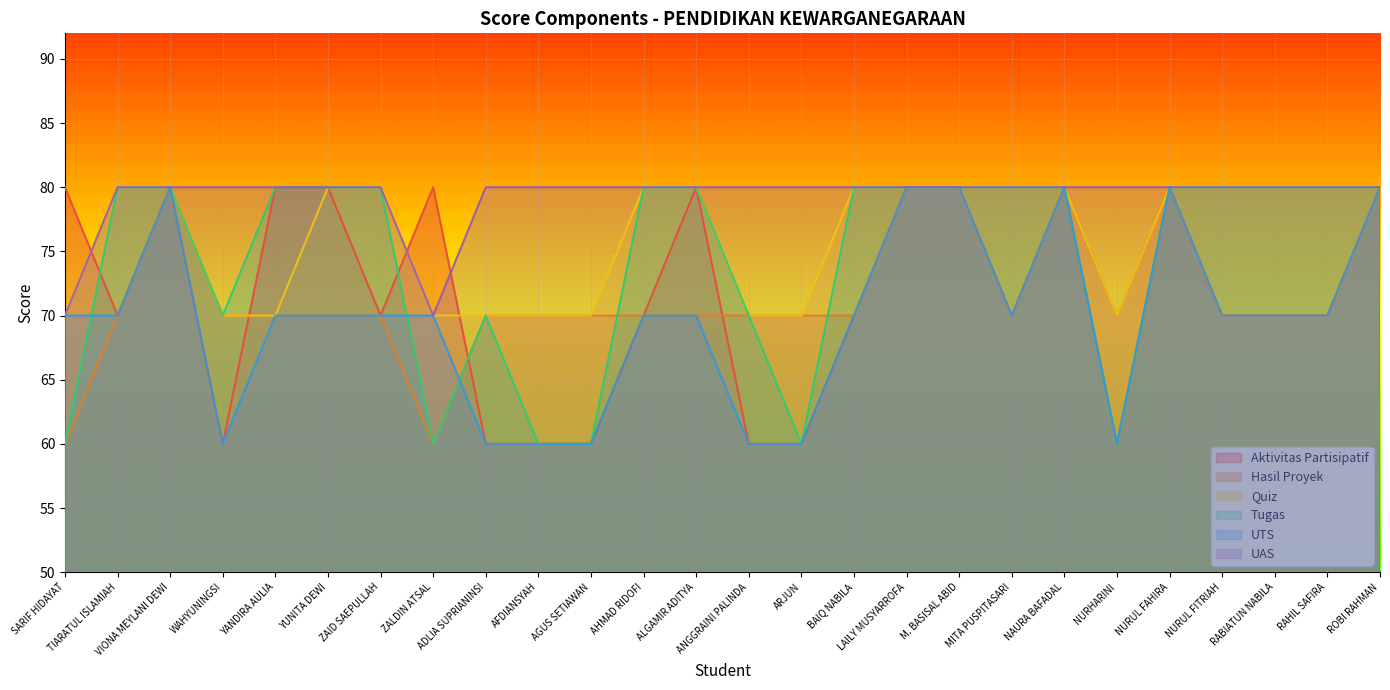

Rank the series at LAILY MUSYARROFA from lowest to highest value.

Aktivitas Partisipatif, Hasil Proyek, Quiz, Tugas, UTS, UAS